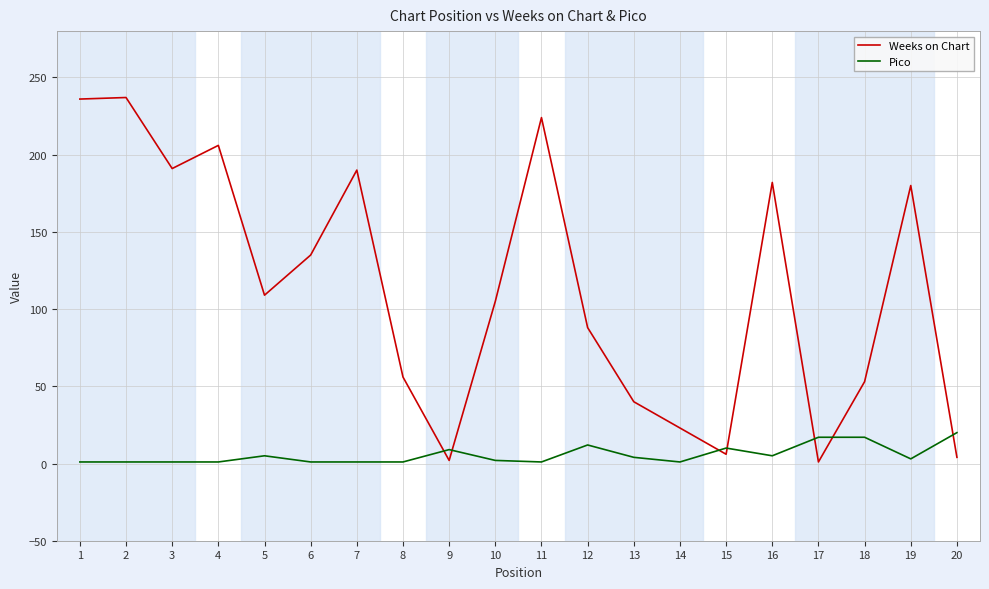

At which label is Weeks on Chart closest to 119?

5